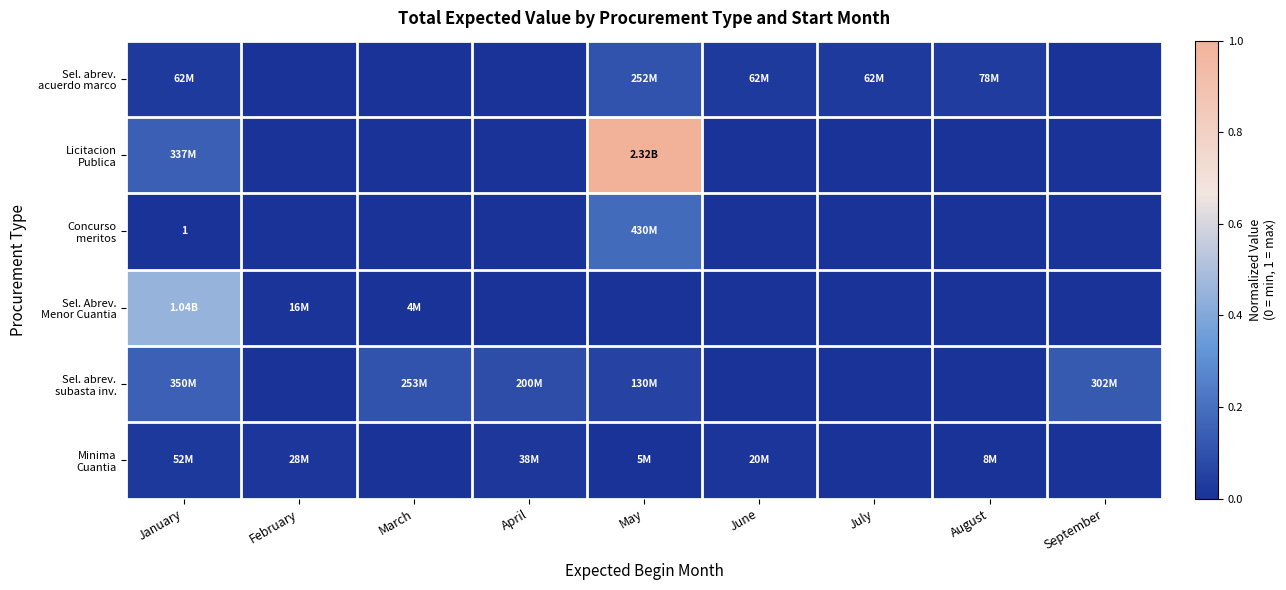

Count the Licitacion Publica values in the range 0 to 1.

9